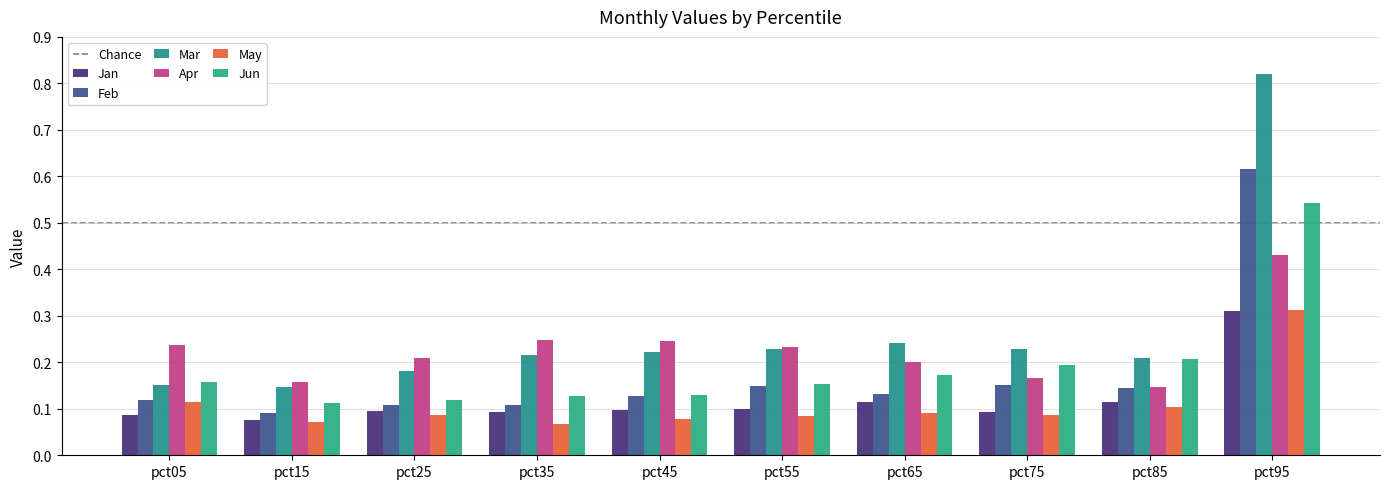

The Feb series shows 0.1 at pct35. True or false?

True